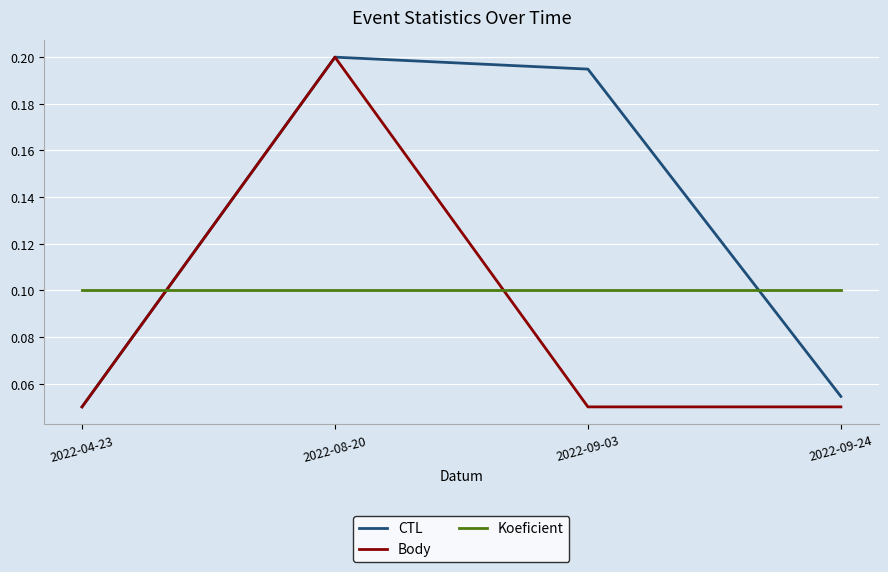

Which series changed the most between 2022-08-20 and 2022-09-24?

Body